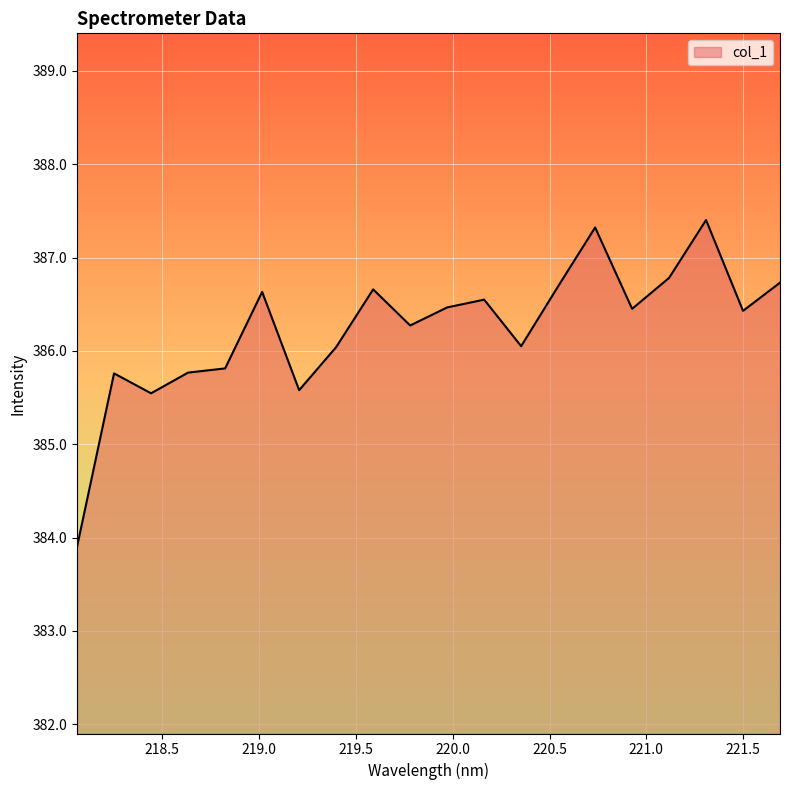

What is the greatest value displayed?

387.4